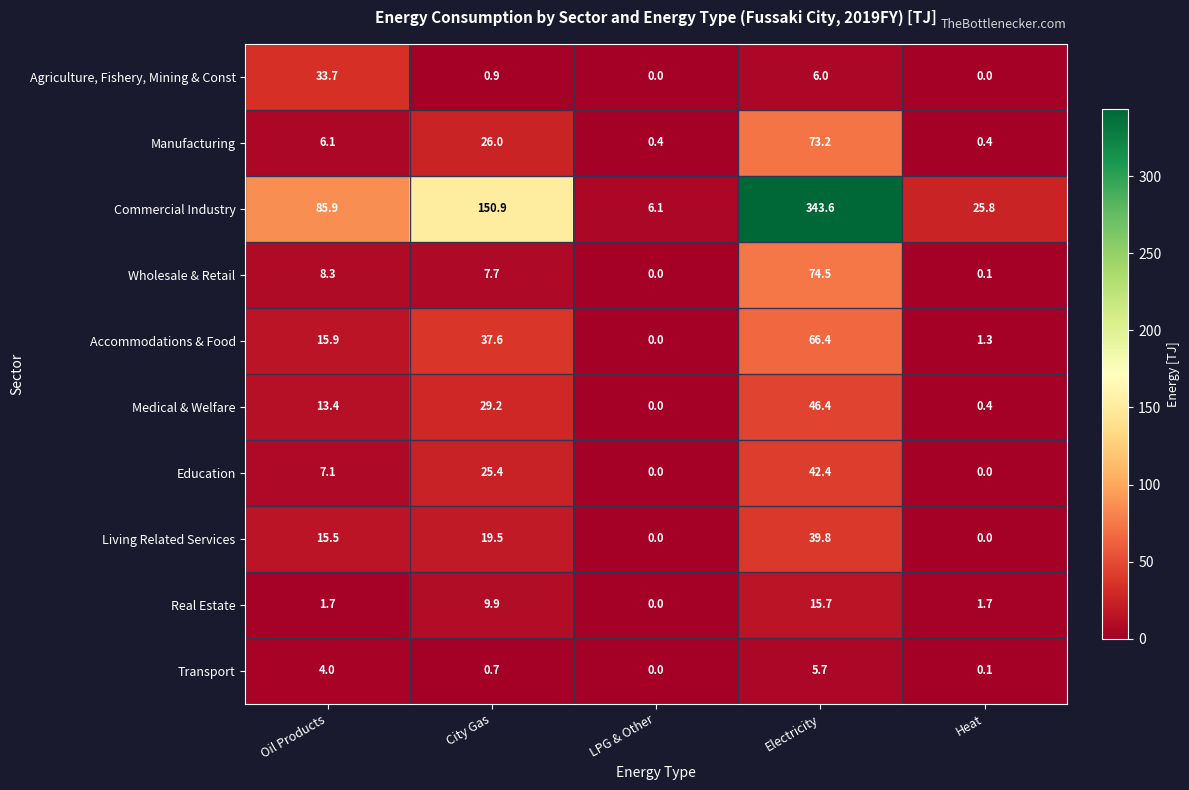

At which category is the sum across all series the highest?

Electricity